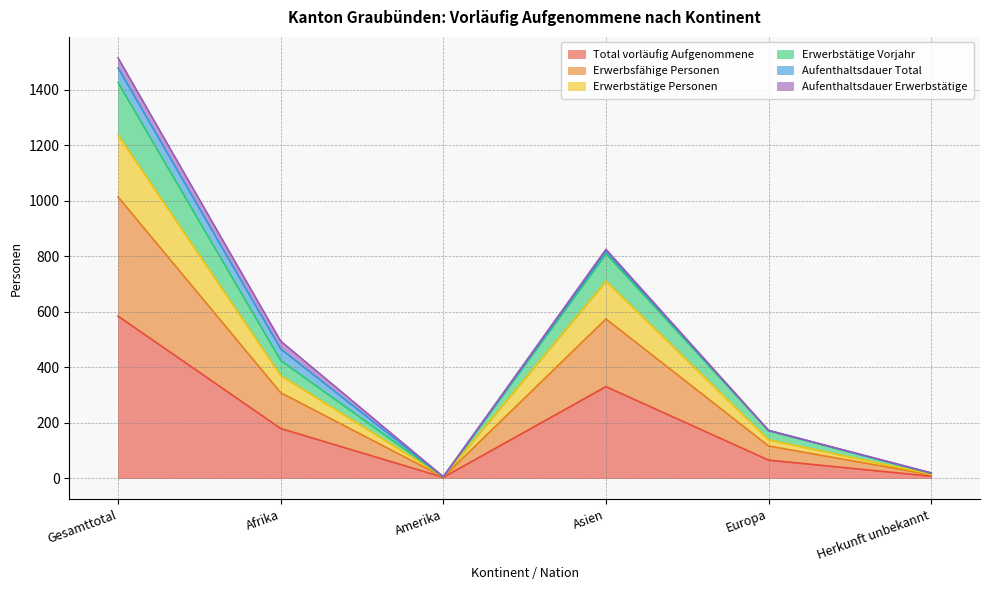

At which category does the chart reach its minimum across all series?

Amerika